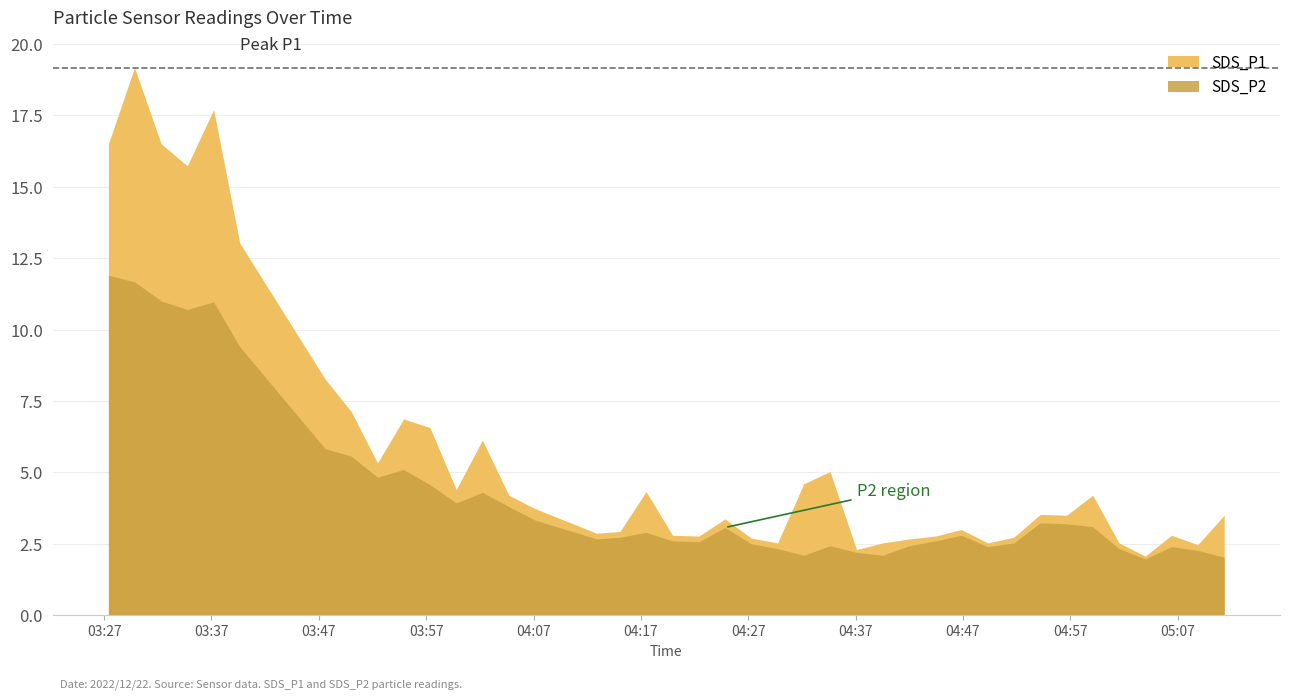

True or false: SDS_P2 has more than 1 points higher than both neighbors.

True